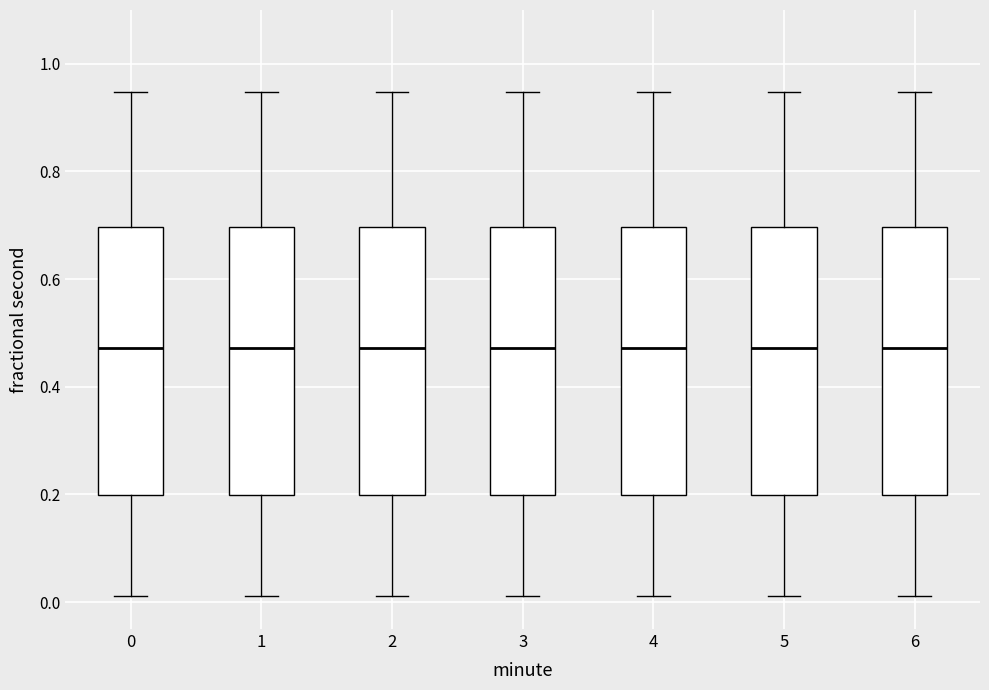

Reading left to right, transcribe this box plot: for each box, give where its median line is, the range the box spans, and where its two whiskers end, as read against the y-axis. The values are not printed on the chart, so give them approximately, as read against the axis.

0: median 0.48, box 0.20 to 0.70, whiskers 0.02 to 0.94
1: median 0.48, box 0.20 to 0.70, whiskers 0.02 to 0.94
2: median 0.48, box 0.20 to 0.70, whiskers 0.02 to 0.94
3: median 0.48, box 0.20 to 0.70, whiskers 0.02 to 0.94
4: median 0.48, box 0.20 to 0.70, whiskers 0.02 to 0.94
5: median 0.48, box 0.20 to 0.70, whiskers 0.02 to 0.94
6: median 0.48, box 0.20 to 0.70, whiskers 0.02 to 0.94